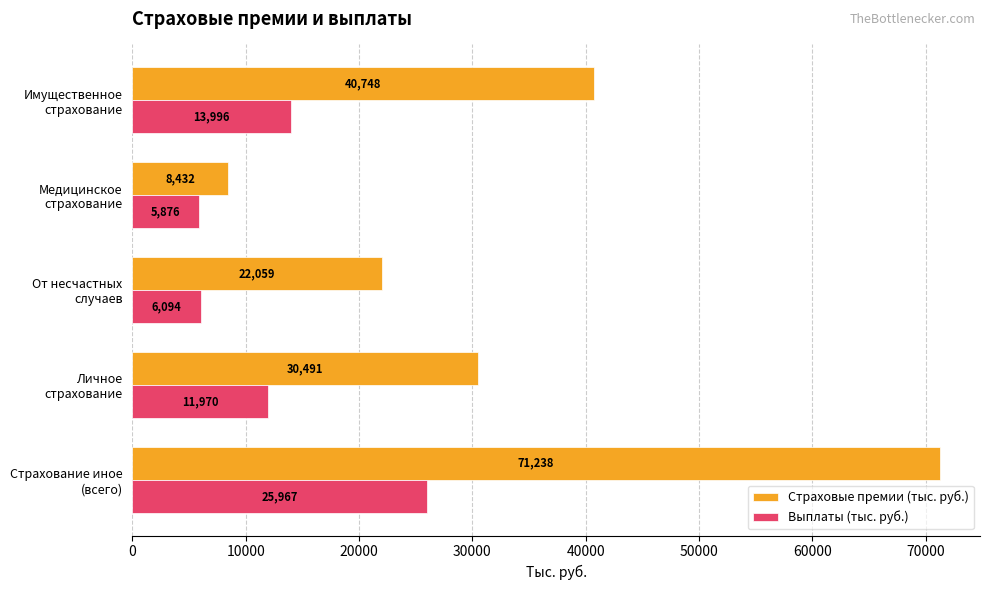

At which label is Страховые премии (тыс. руб.) closest to 39835?

Имущественное
страхование